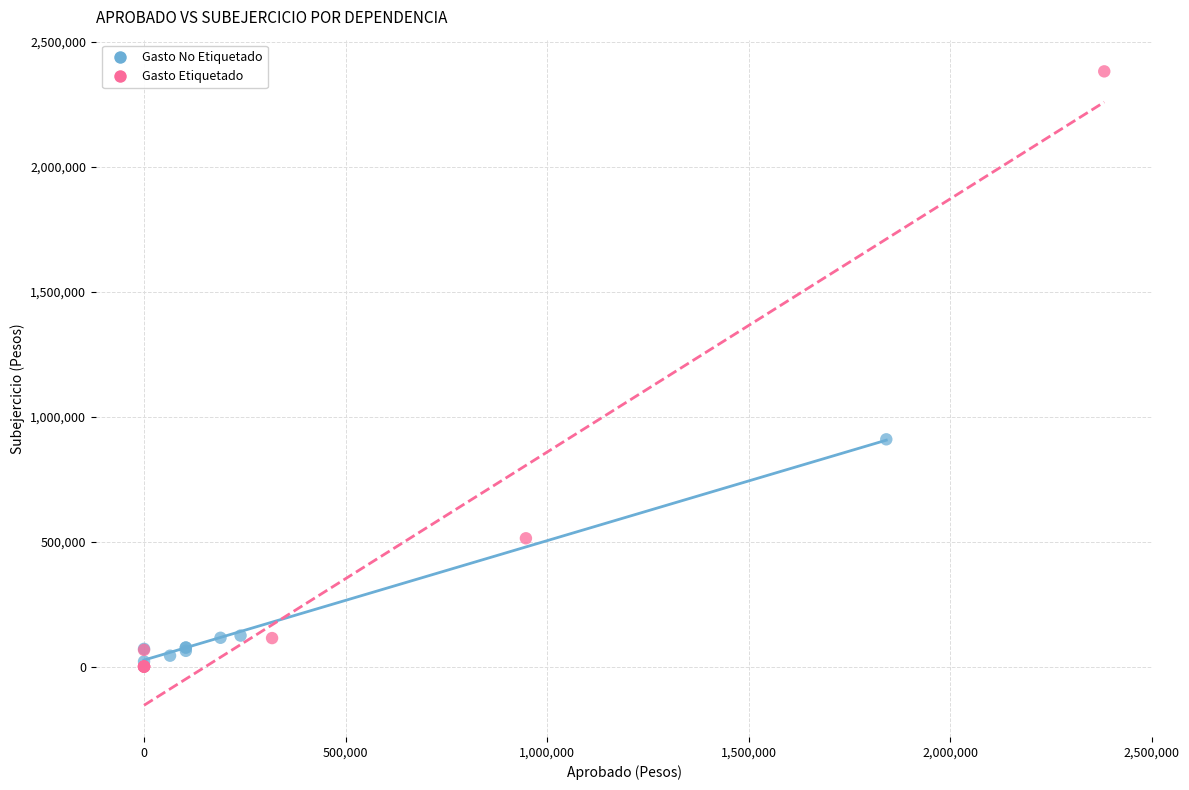

Which series has the widest spread of Y values?

Gasto Etiquetado